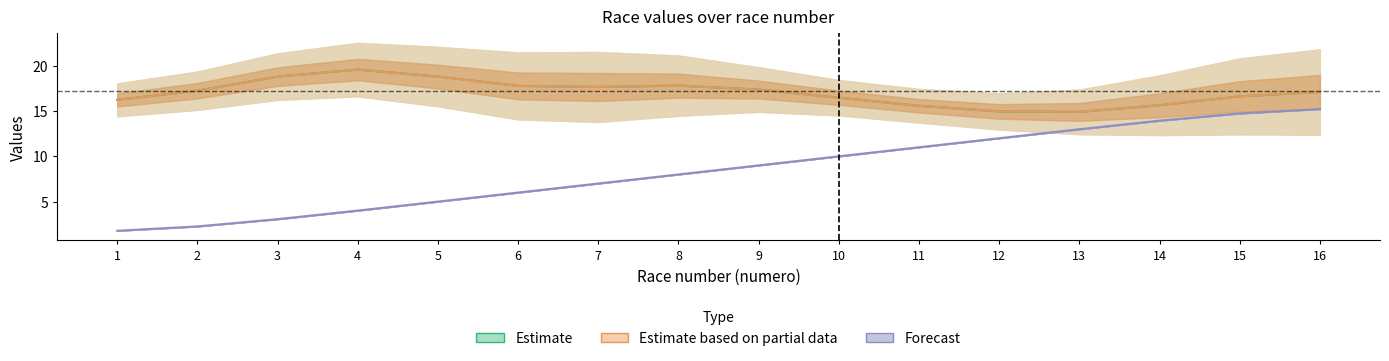

What is the value of the Estimate point at the 2nd from the left?

17.2